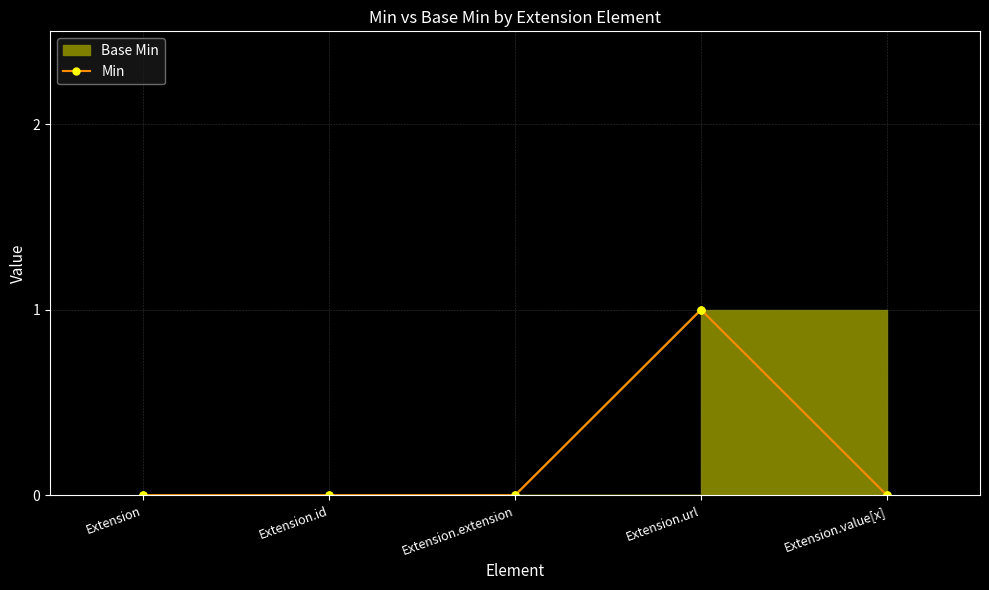

Reading left to right, extract all data points from this chart.

0	0	0	1	0